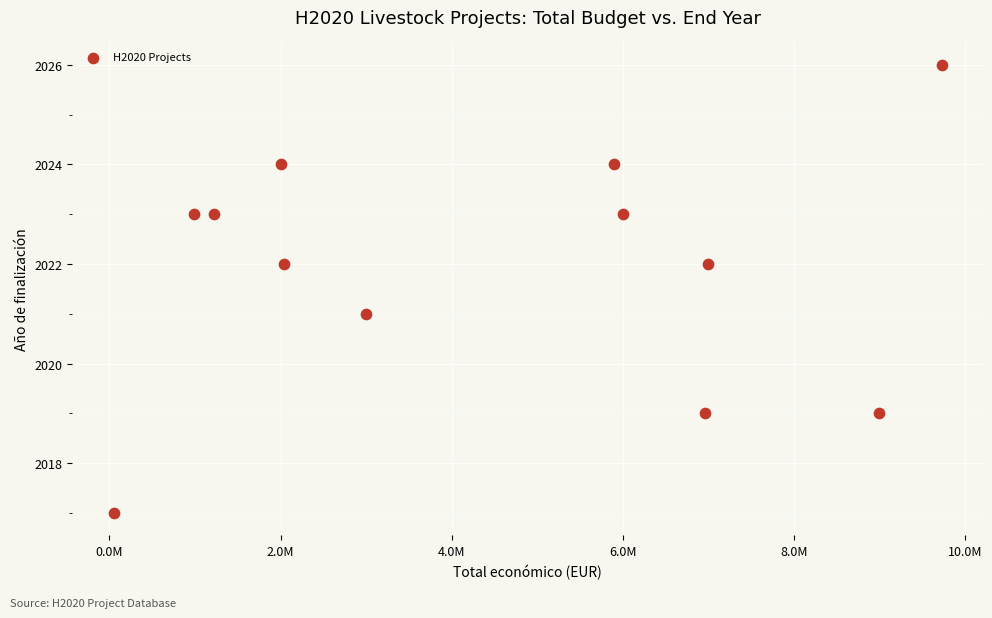

What is the range of X values (max minus min)?

9674763